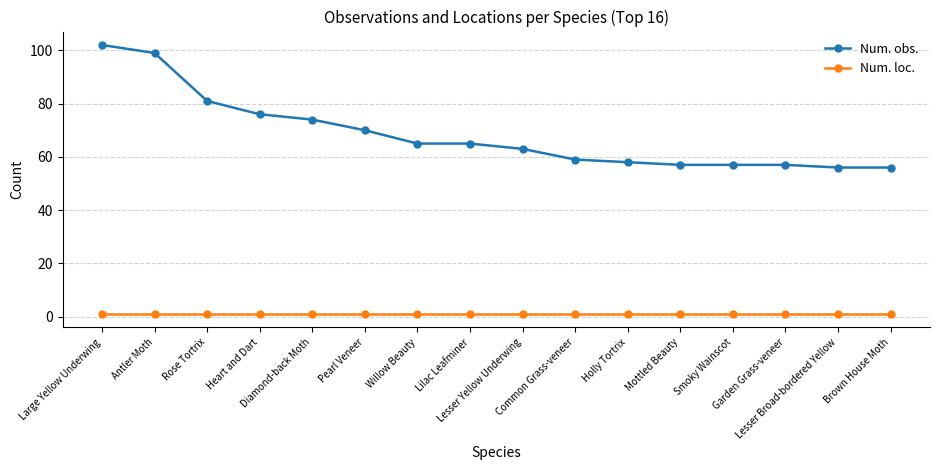

What is the difference between the Num. obs. values at Brown House Moth and Common Grass-veneer?

3